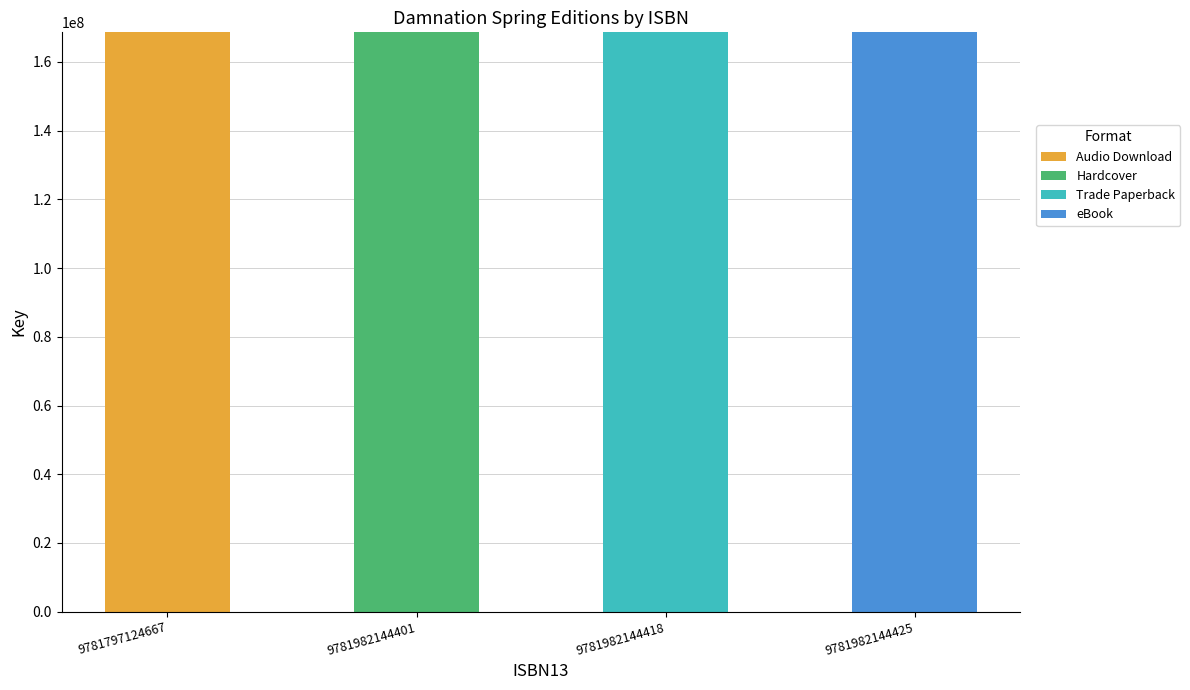

What is the total value across all series at 9781982144425?

168628056